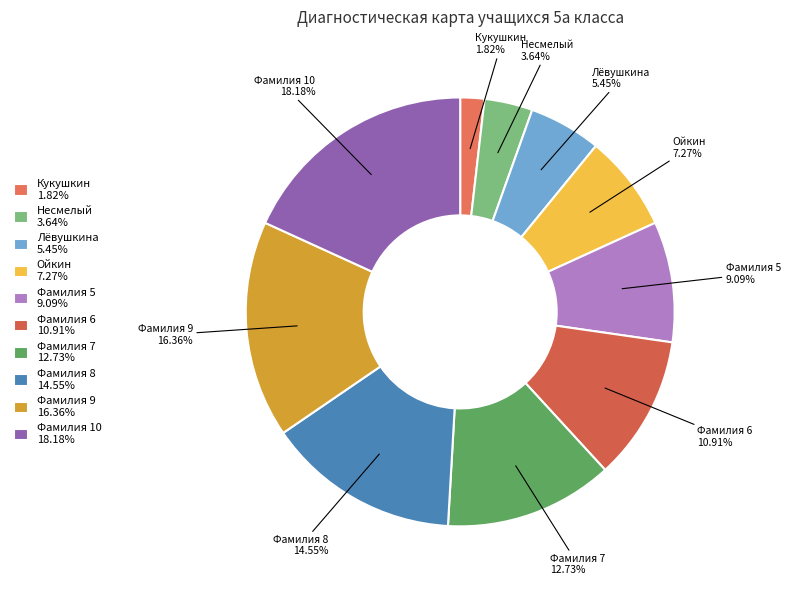

Is there a majority slice in this chart?

No